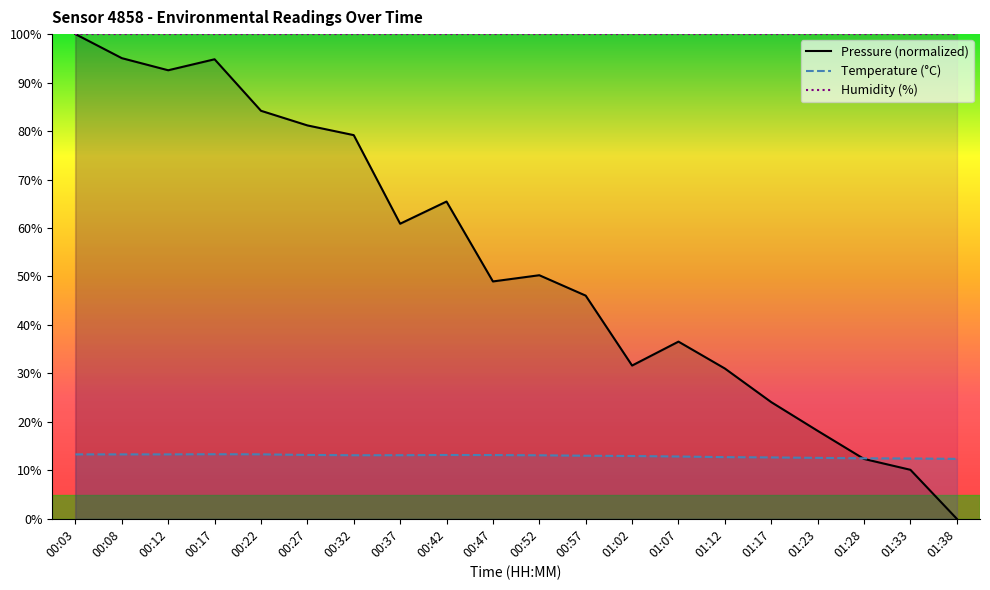

At which category is the sum across all series the highest?

00:03